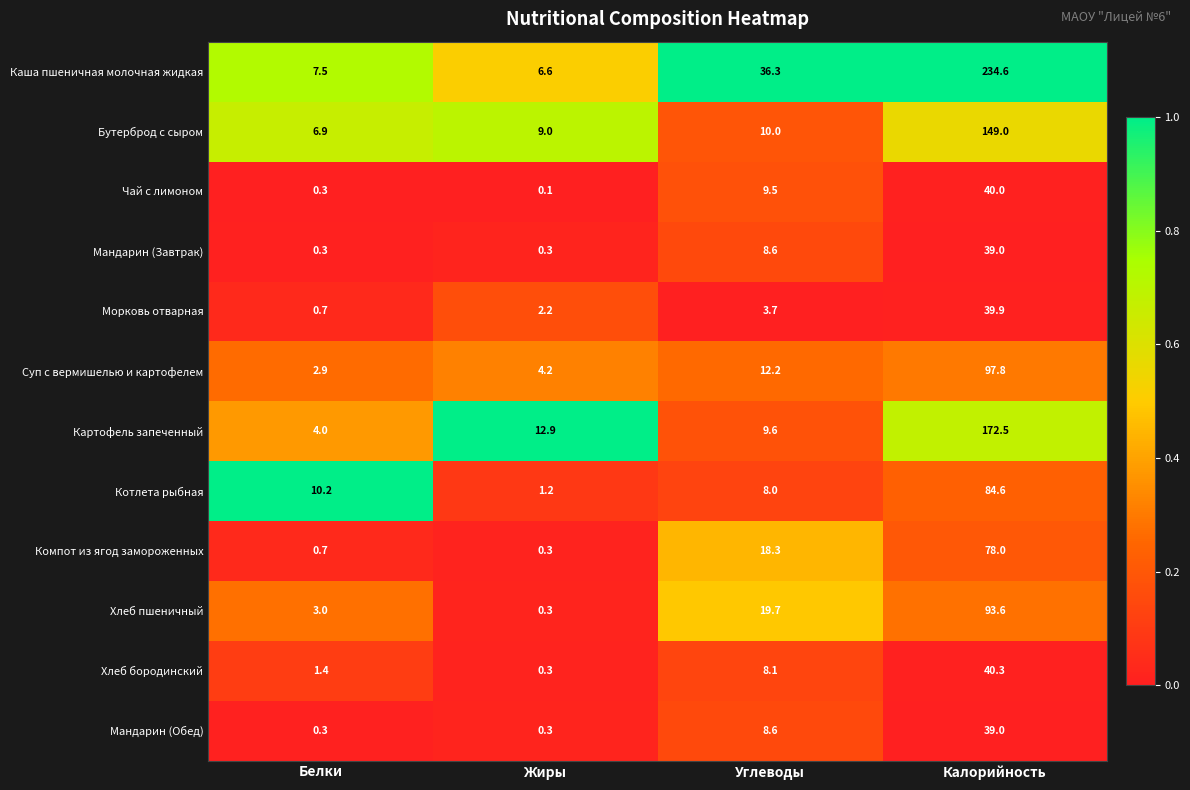

At which label does Чай с лимоном first exceed 9?

Углеводы